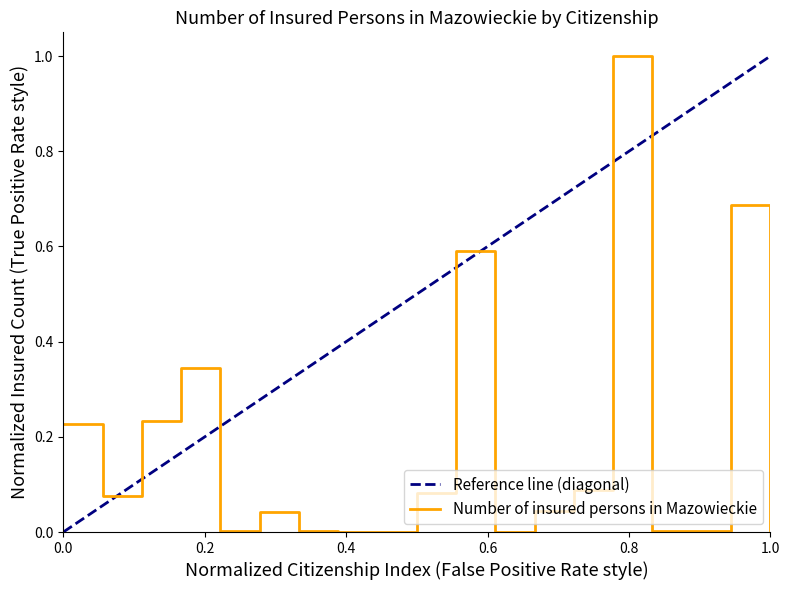

What is the maximum value for Number of insured persons in Mazowieckie?

1.0